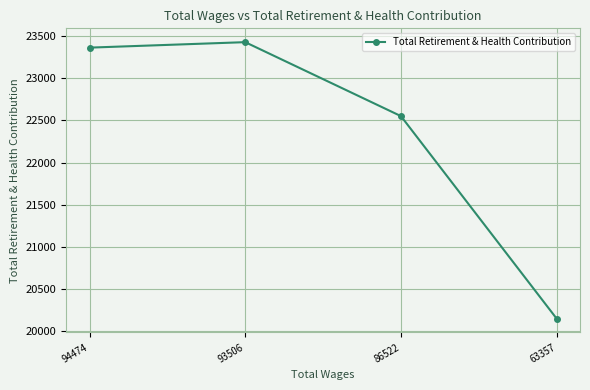

How many data points are less than 23365?

2